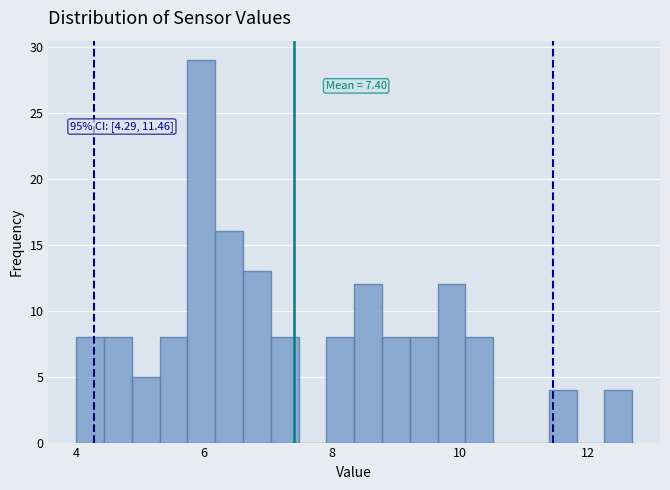

Read against the x-axis, roughly where is the centre of the tallest bar?

6.0